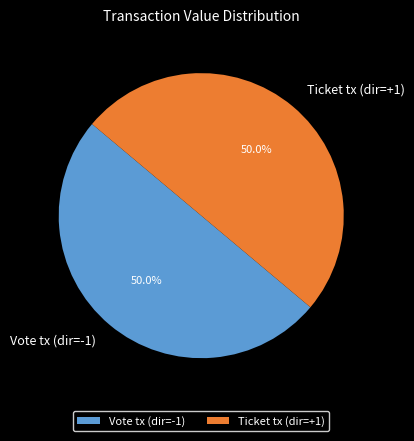

How many segments does this pie chart have?

2